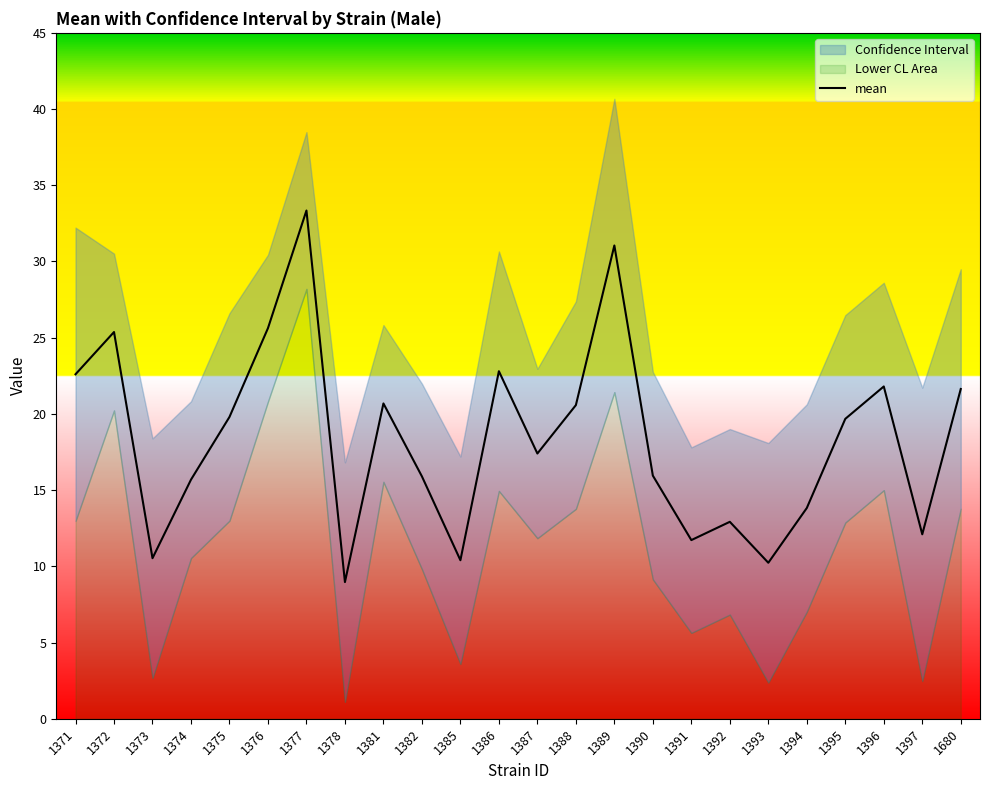

At which category does the data reach its first local peak?

1372